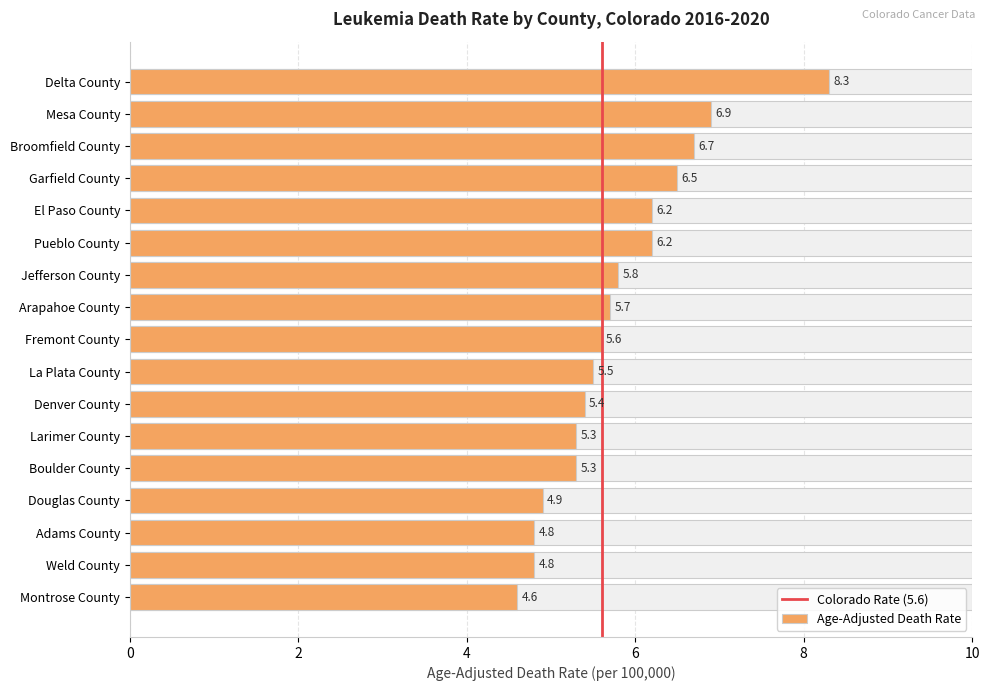

What is the approximate value at Montrose County?

4.6